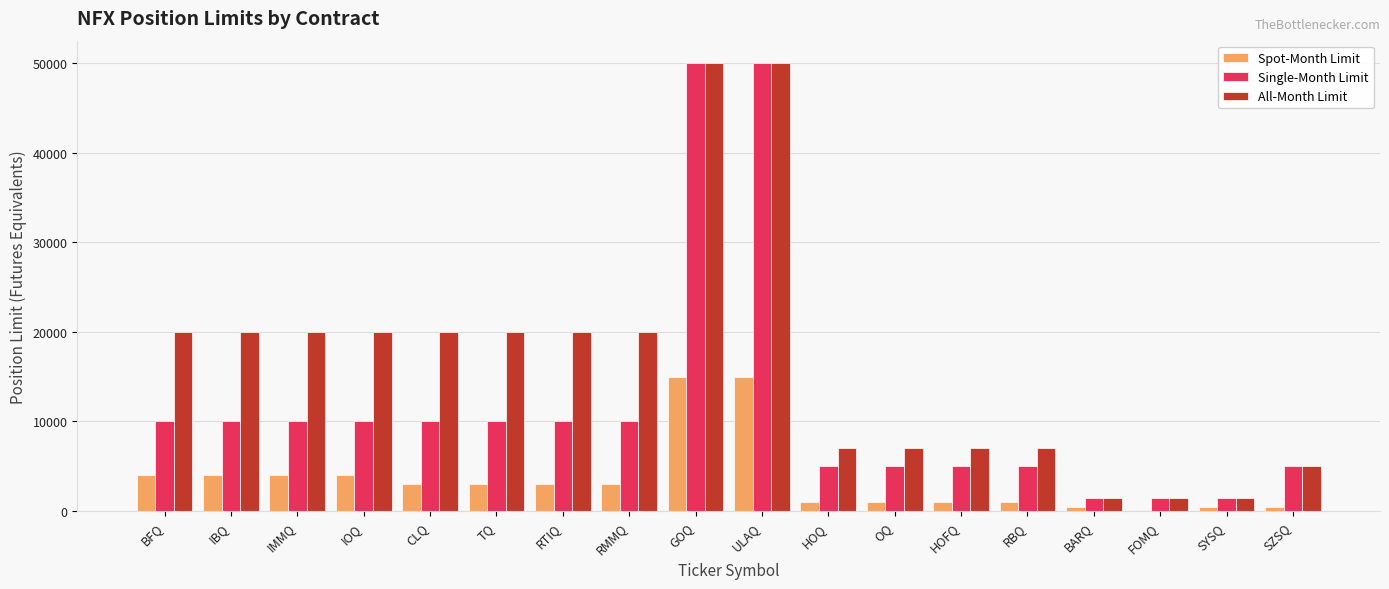

Reading left to right, what are all the values shown in this chart?

Spot-Month Limit: BFQ=4000	IBQ=4000	IMMQ=4000	IOQ=4000	CLQ=3000	TQ=3000	RTIQ=3000	RMMQ=3000	GOQ=15000	ULAQ=15000	HOQ=1000	OQ=1000	HOFQ=1000	RBQ=1000	BARQ=500	FOMQ=150	SYSQ=500	SZSQ=500
Single-Month Limit: BFQ=10000	IBQ=10000	IMMQ=10000	IOQ=10000	CLQ=10000	TQ=10000	RTIQ=10000	RMMQ=10000	GOQ=50000	ULAQ=50000	HOQ=5000	OQ=5000	HOFQ=5000	RBQ=5000	BARQ=1500	FOMQ=1500	SYSQ=1500	SZSQ=5000
All-Month Limit: BFQ=20000	IBQ=20000	IMMQ=20000	IOQ=20000	CLQ=20000	TQ=20000	RTIQ=20000	RMMQ=20000	GOQ=50000	ULAQ=50000	HOQ=7000	OQ=7000	HOFQ=7000	RBQ=7000	BARQ=1500	FOMQ=1500	SYSQ=1500	SZSQ=5000